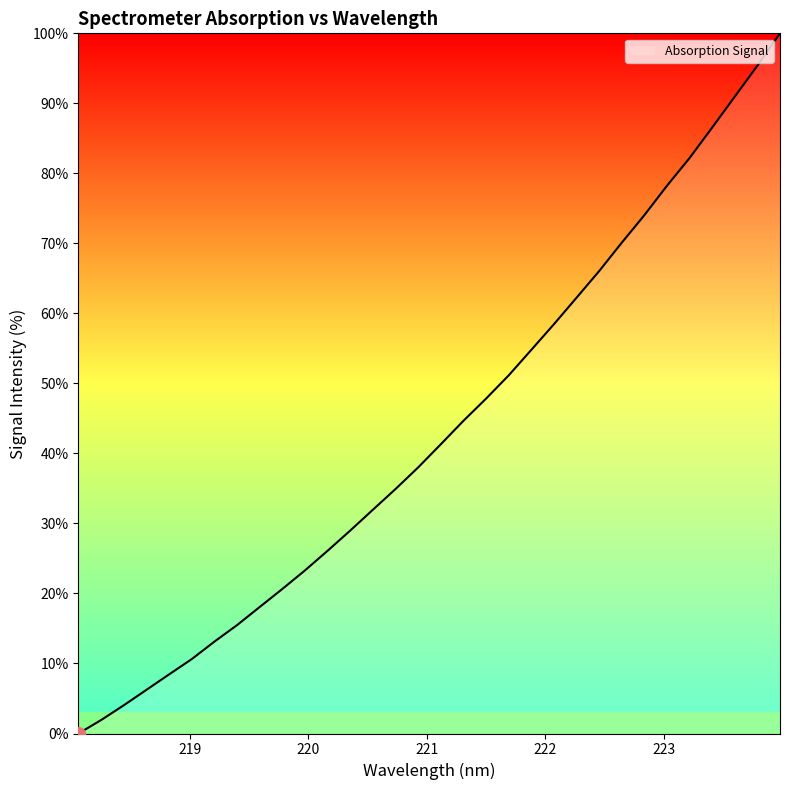

What is the sum of all values?

1385.8